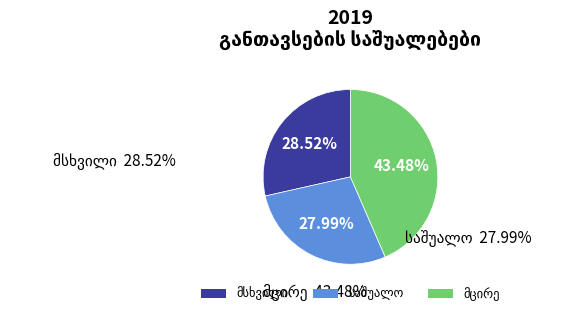

To the nearest percent, what is the difference between the largest and smallest slice percentages?

15%